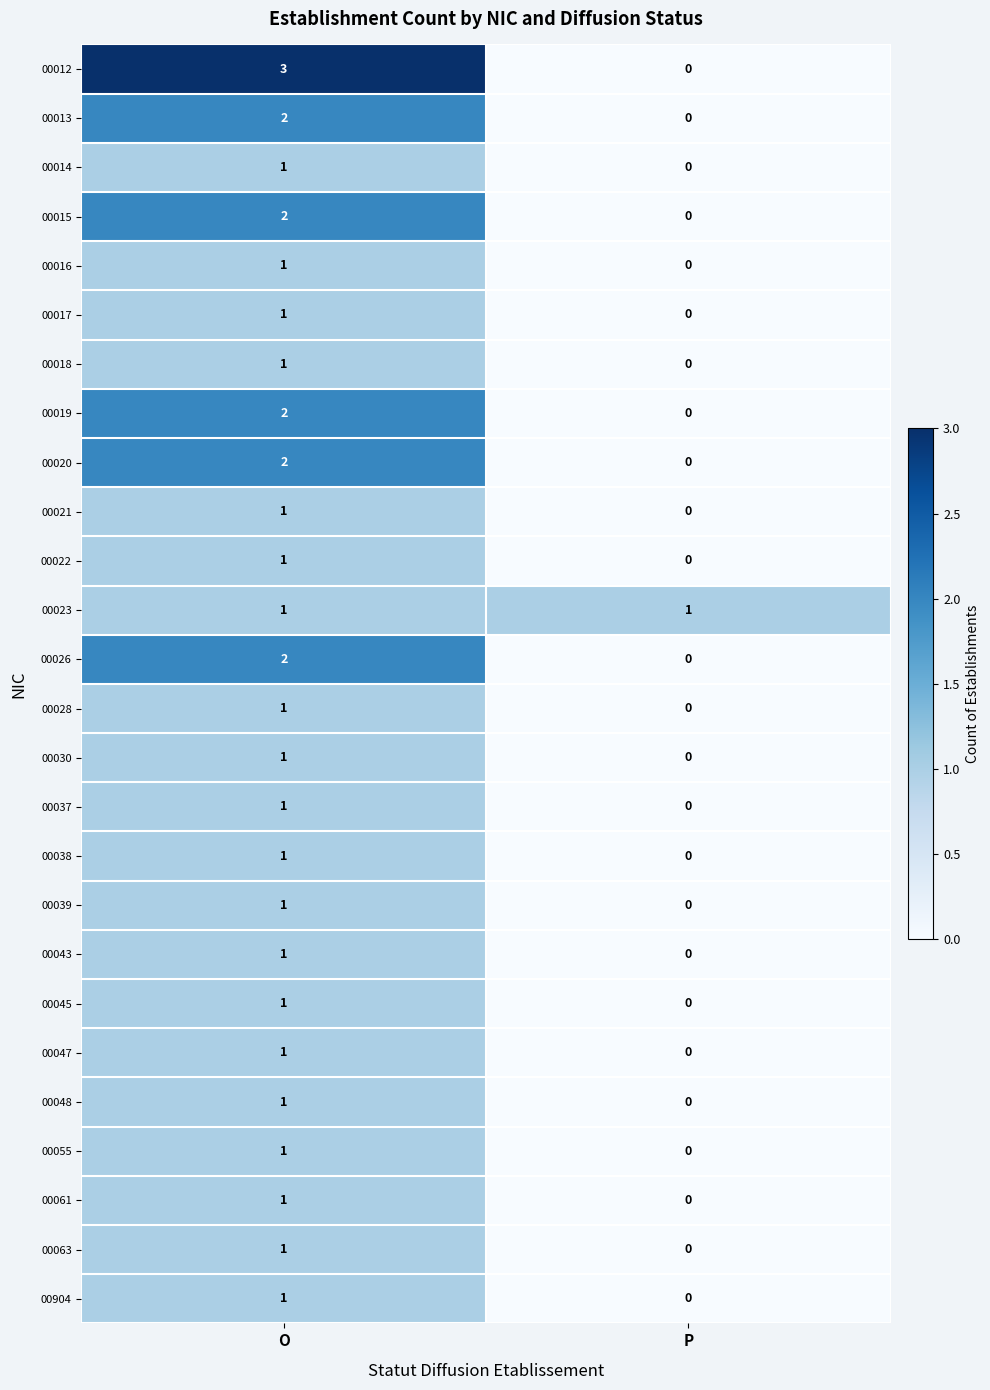

List the labels in order of 00055 value, largest first.

O, P